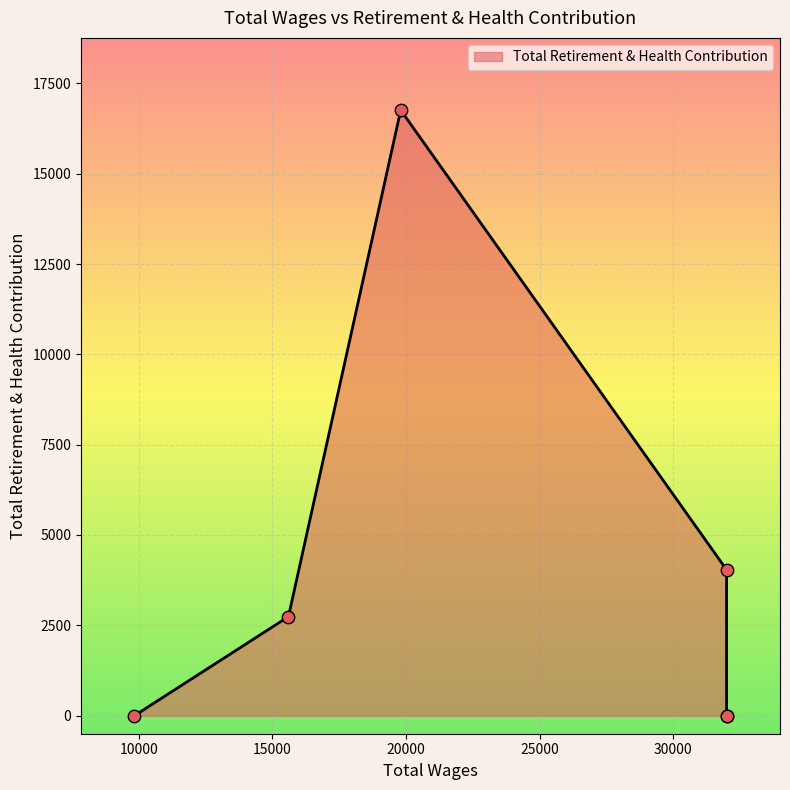

Which has a higher value, 32002.0 or 32002.0?

32002.0